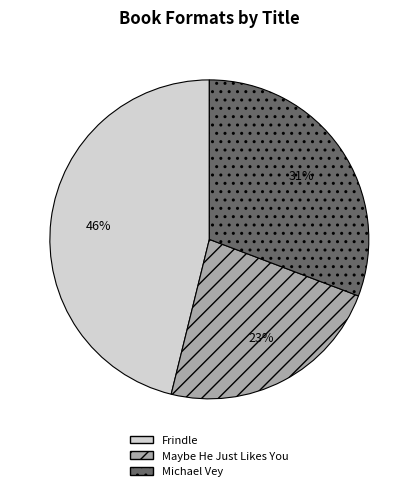

To the nearest percent, what is the difference between the largest and smallest slice percentages?

23%